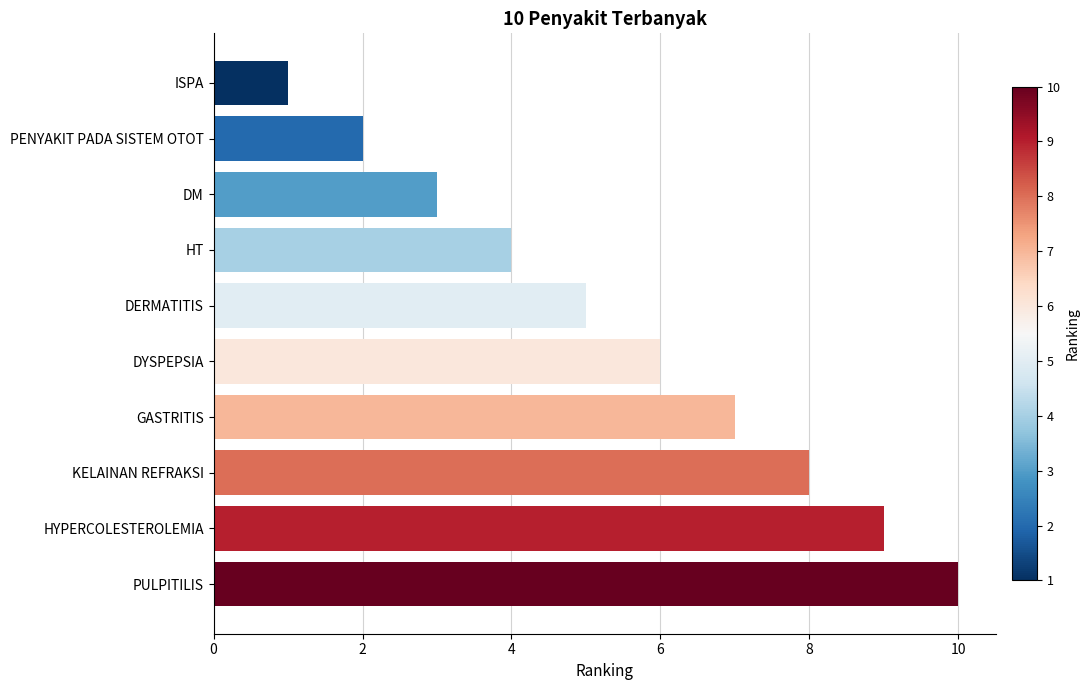

What is the difference between the maximum and minimum values?

9